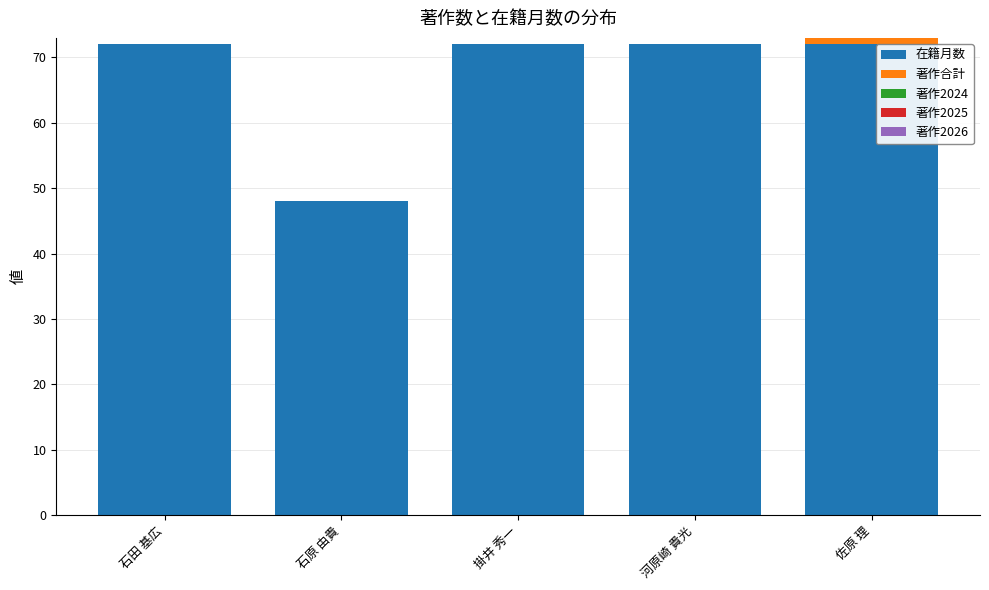

What is the highest value of the 在籍月数 series?

72